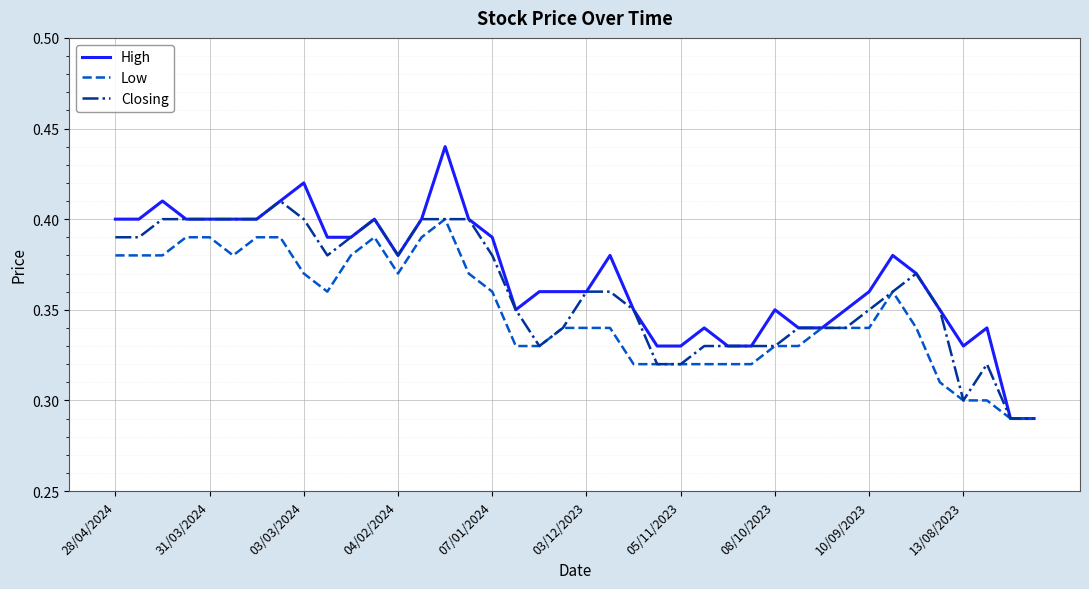

Rank the series by their average value, from highest to lowest.

High, Closing, Low